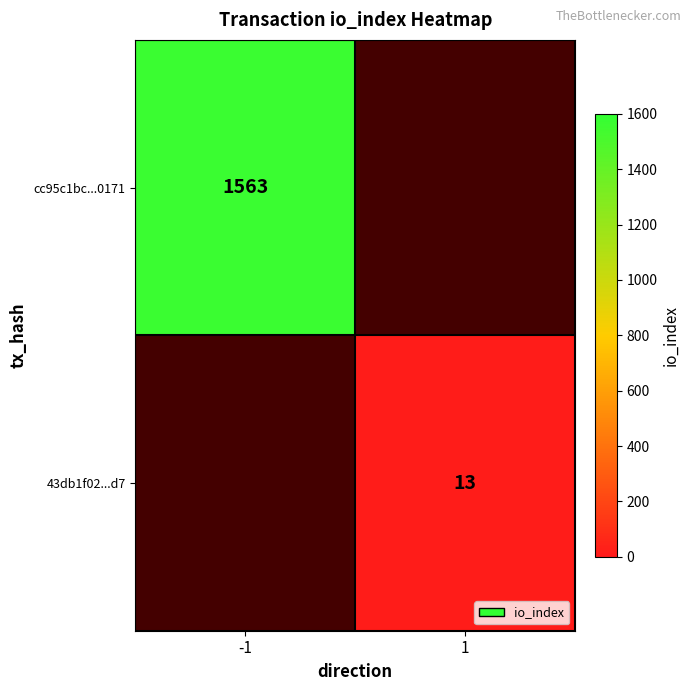

The value of cc95c1bc...0171 at -1 is 1563. True or false?

True